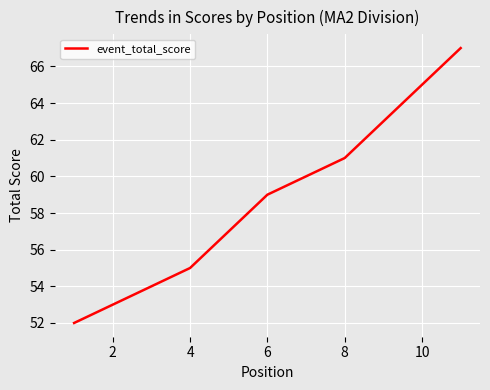

Does the chart display data point markers on the line(s)?

No